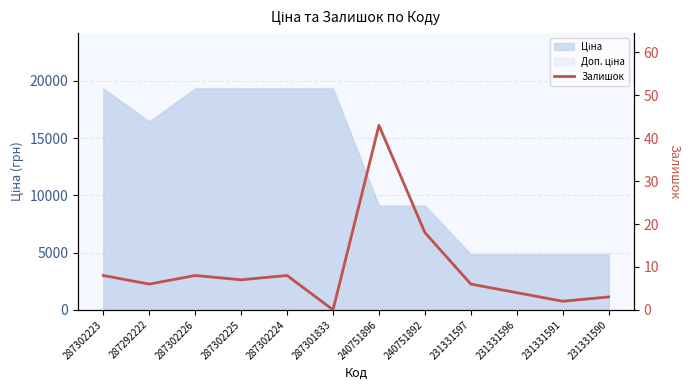

Where does the data first go above 7?

287302223